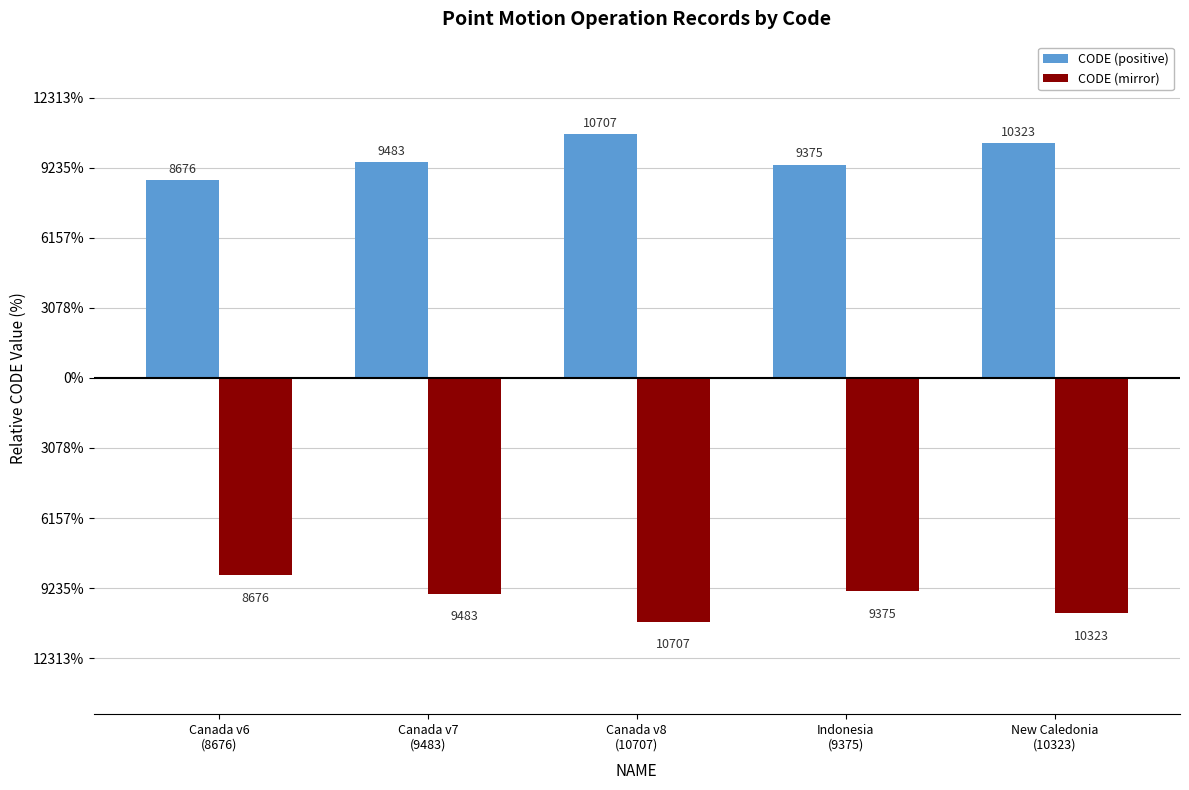

List the labels in order of CODE (mirror) value, largest first.

Canada v6
(8676), Indonesia
(9375), Canada v7
(9483), New Caledonia
(10323), Canada v8
(10707)